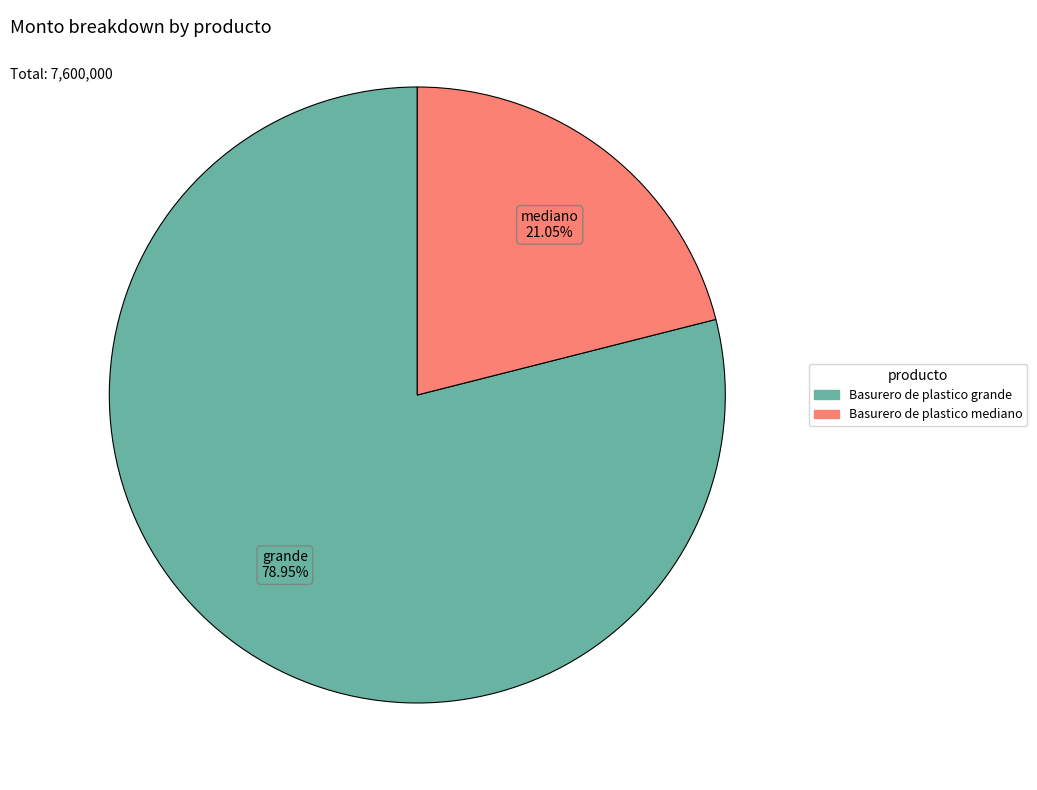

Which has a higher value, Basurero de plastico mediano or Basurero de plastico grande?

Basurero de plastico grande